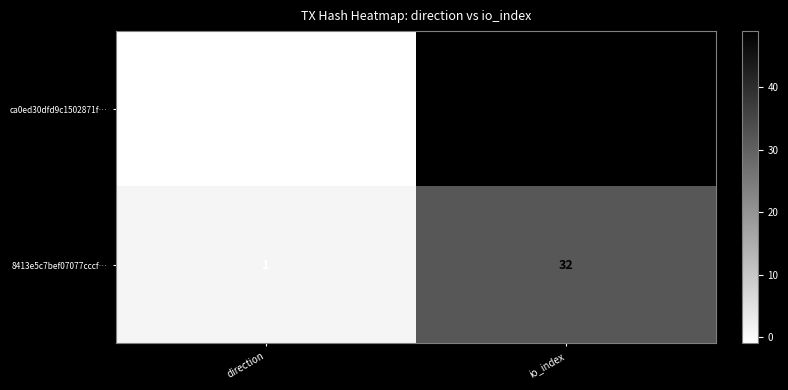

Which series changed the most between direction and io_index?

ca0ed30dfd9c1502871f…